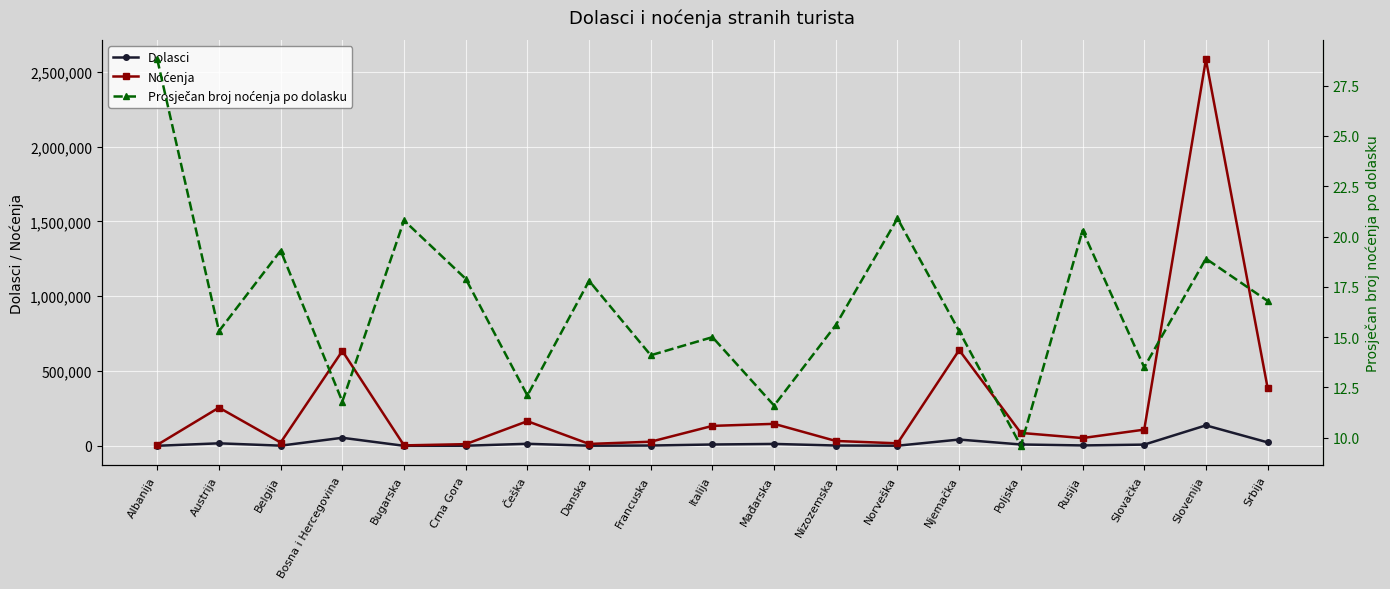

Reading right to left, transcribe all the data shown in this chart.

Dolasci: Srbija=23154.0	Slovenija=136659.0	Slovačka=8042.0	Rusija=2552.0	Poljska=9010.0	Njemačka=41942.0	Norveška=801.0	Nizozemska=2084.0	Mađarska=12686.0	Italija=8852.0	Francuska=1945.0	Danska=711.0	Češka=13581.0	Crna Gora=623.0	Bugarska=139.0	Bosna i Hercegovina=53730.0	Belgija=1144.0	Austrija=16721.0	Albanija=229.0
Noćenja: Srbija=388334.0	Slovenija=2581773.0	Slovačka=108192.0	Rusija=51853.0	Poljska=86249.0	Njemačka=639848.0	Norveška=16756.0	Nizozemska=32489.0	Mađarska=146885.0	Italija=133218.0	Francuska=27494.0	Danska=12627.0	Češka=164681.0	Crna Gora=11158.0	Bugarska=2891.0	Bosna i Hercegovina=634000.0	Belgija=22110.0	Austrija=255310.0	Albanija=6603.0
Prosječan broj noćenja po dolasku: Srbija=16.8	Slovenija=18.9	Slovačka=13.5	Rusija=20.3	Poljska=9.6	Njemačka=15.3	Norveška=20.9	Nizozemska=15.6	Mađarska=11.6	Italija=15.0	Francuska=14.1	Danska=17.8	Češka=12.1	Crna Gora=17.9	Bugarska=20.8	Bosna i Hercegovina=11.8	Belgija=19.3	Austrija=15.3	Albanija=28.8